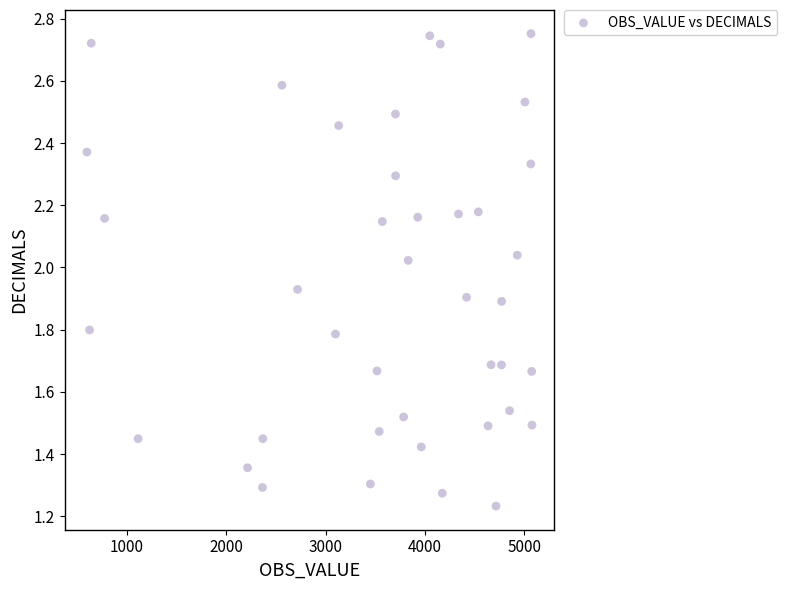

What is the range of X values (max minus min)?

4483.0